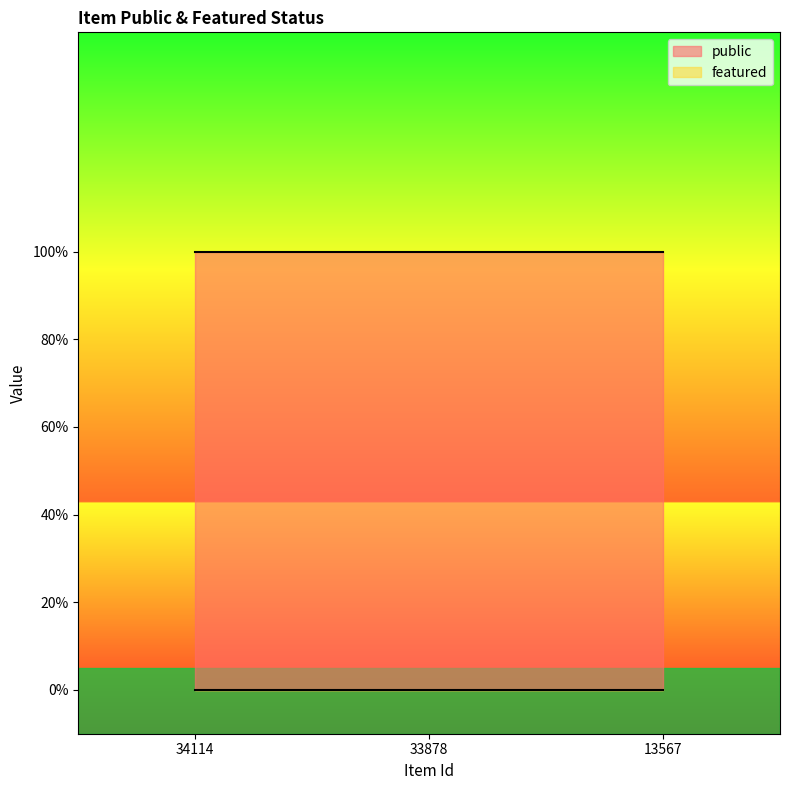

Where is featured nearest to the value 0?

34114